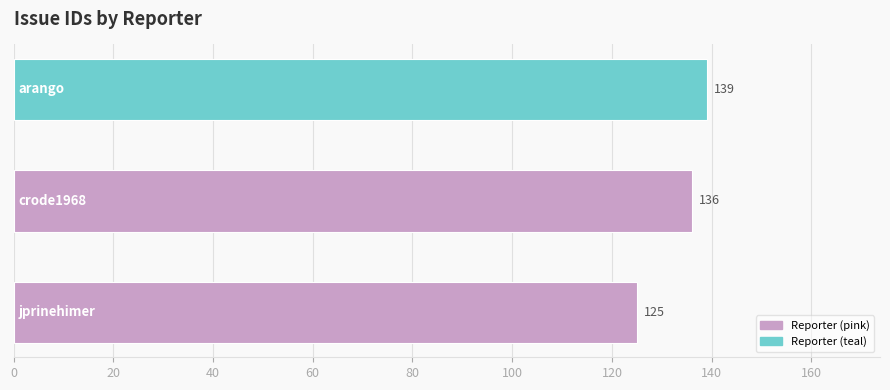

How many values are below 136?

1